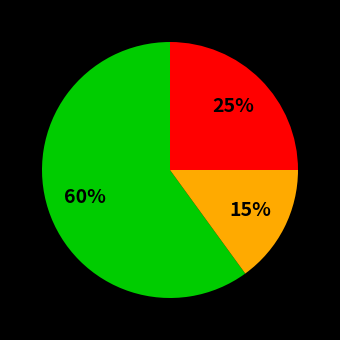

To the nearest percent, what is the difference between the largest and smallest slice percentages?

45%